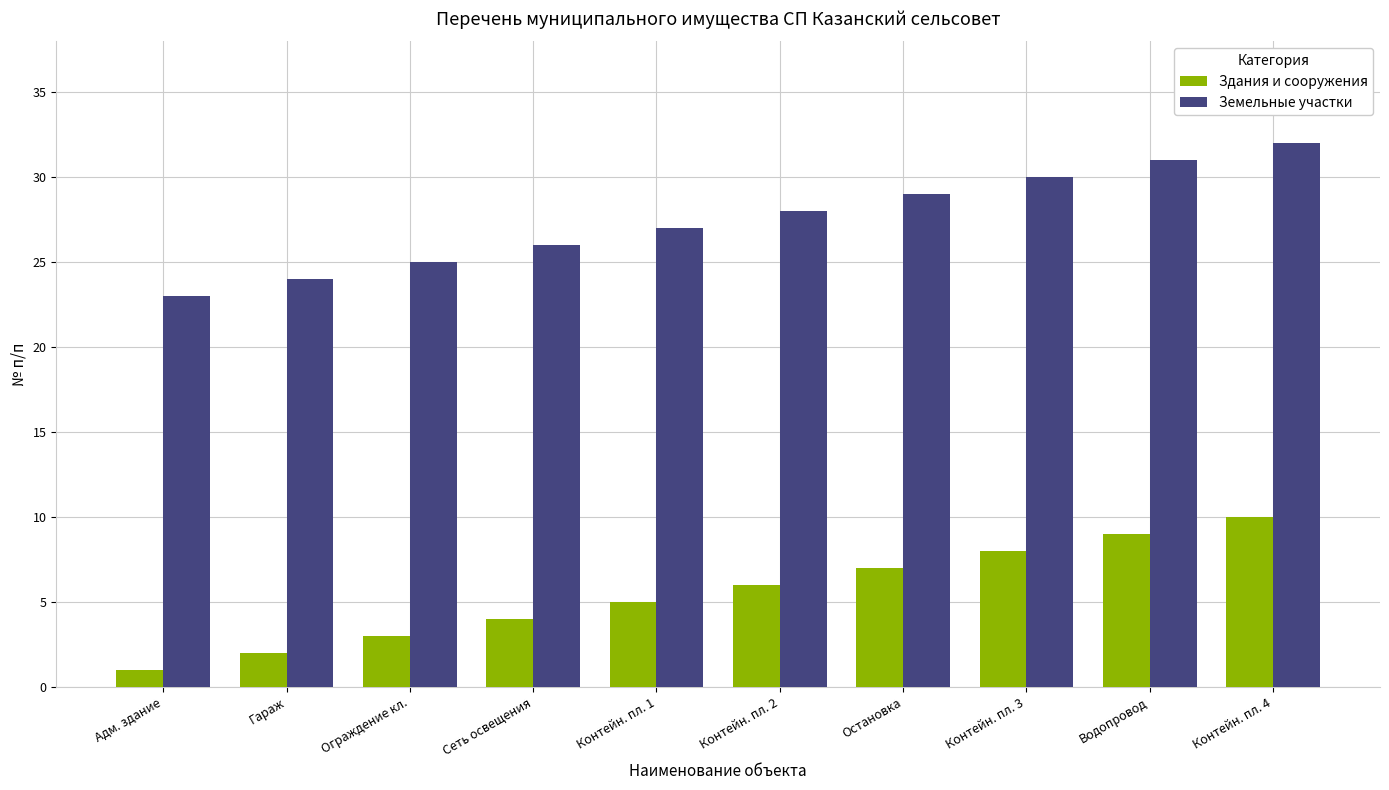

What is the label of the 5th bar from the left?

Контейн. пл. 1